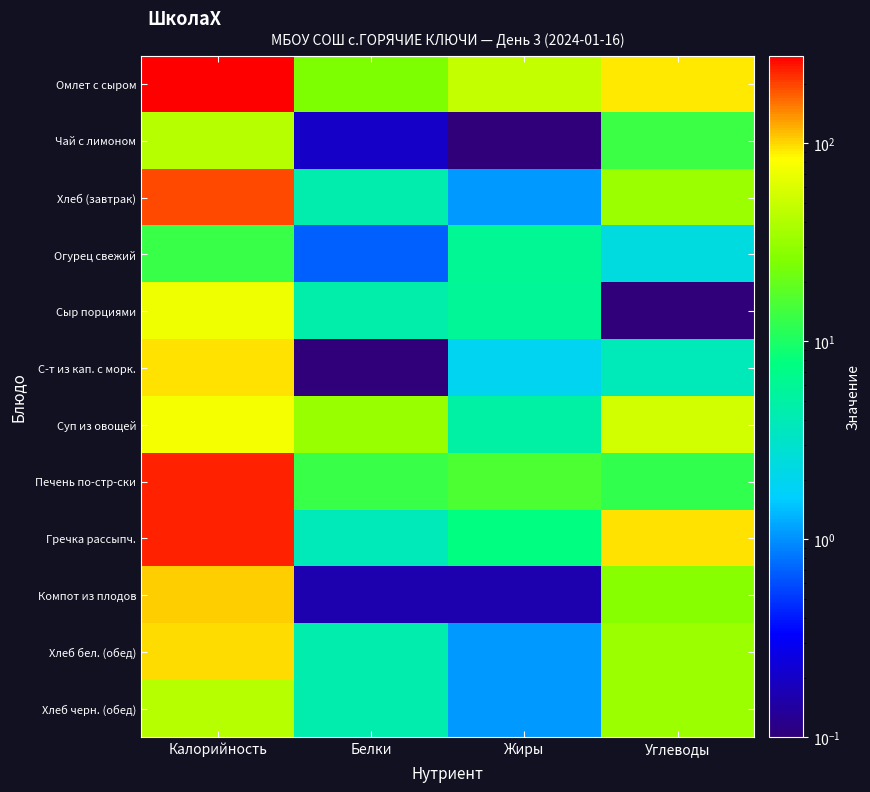

What is the difference between the highest and lowest values at Углеводы?

96.3